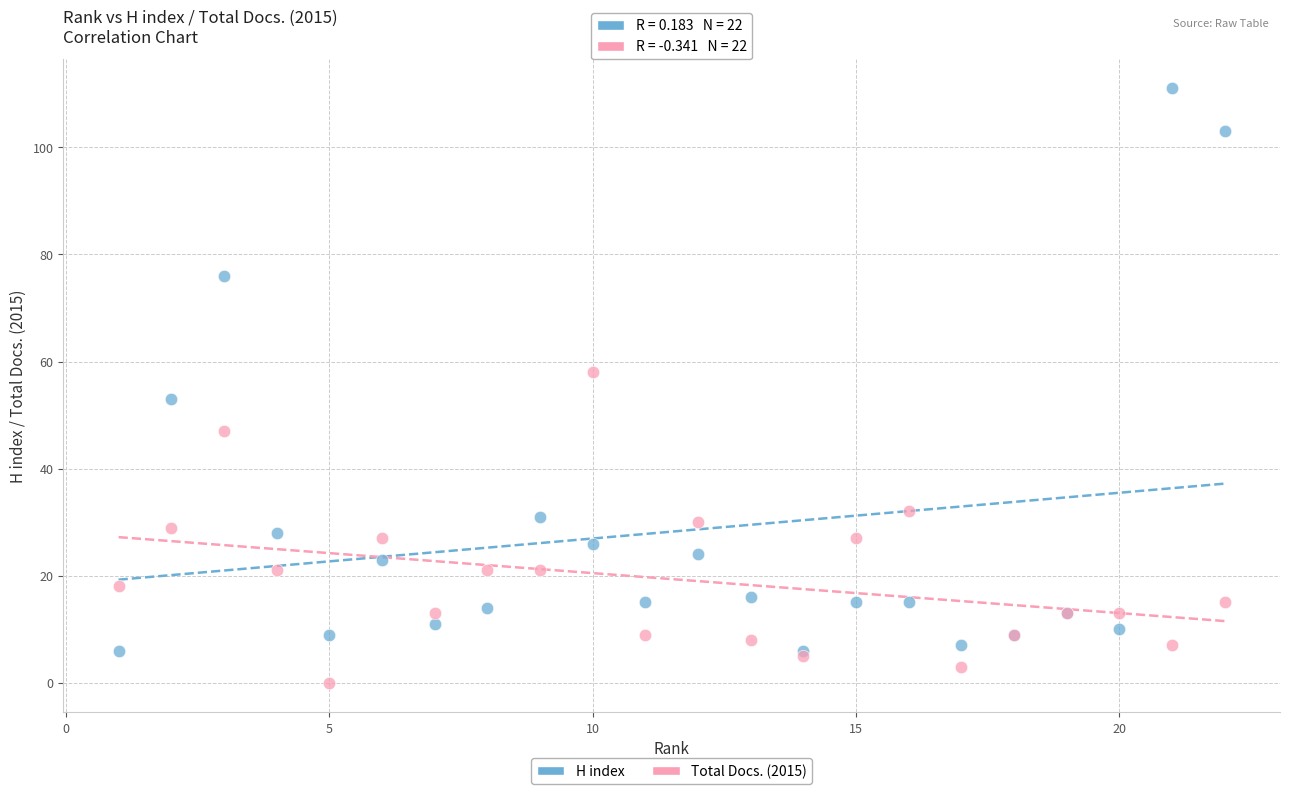

Which series contains the lowest Y value?

Total Docs. (2015)